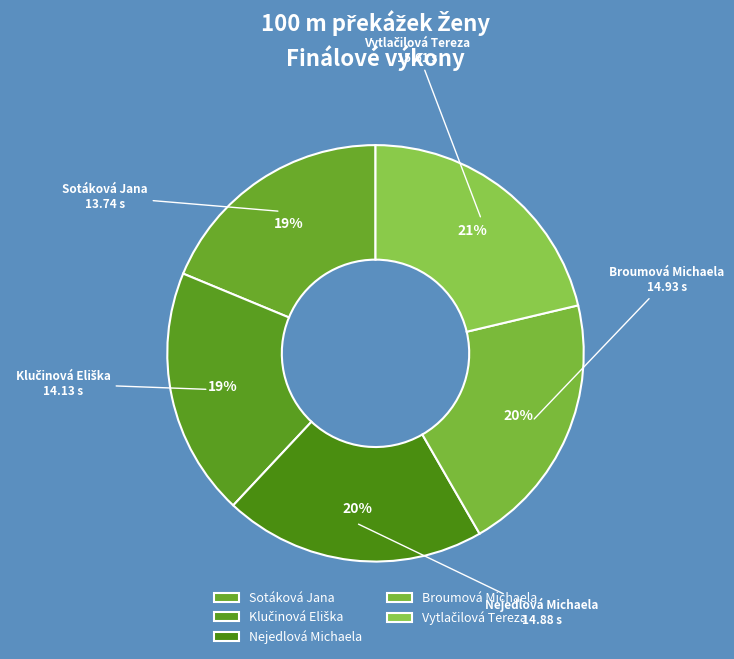

To the nearest percent, what is the average slice percentage?

20%